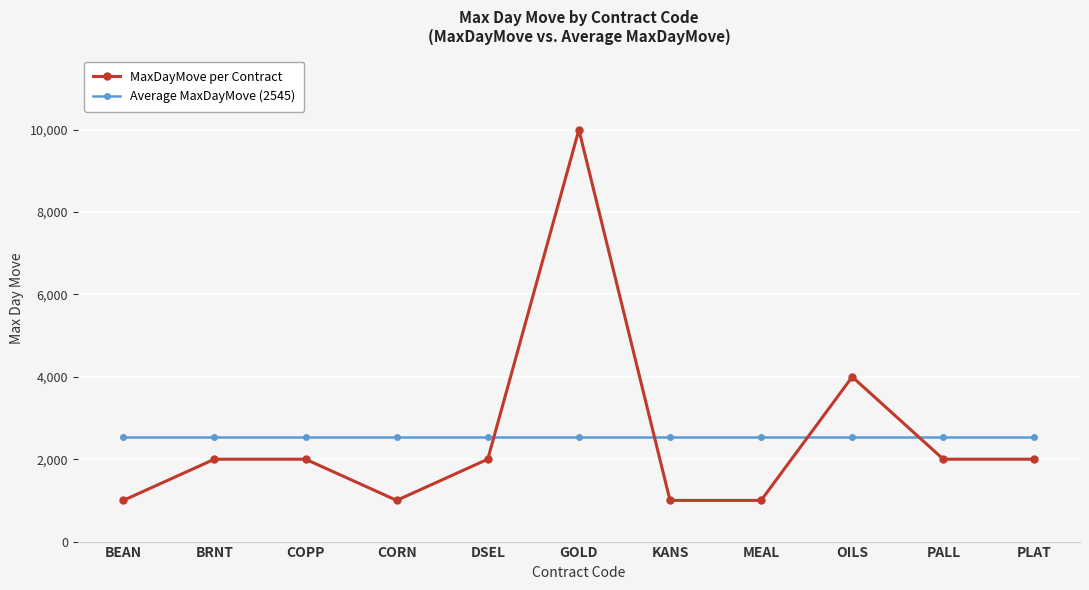

At which category does the chart reach its peak across all series?

GOLD